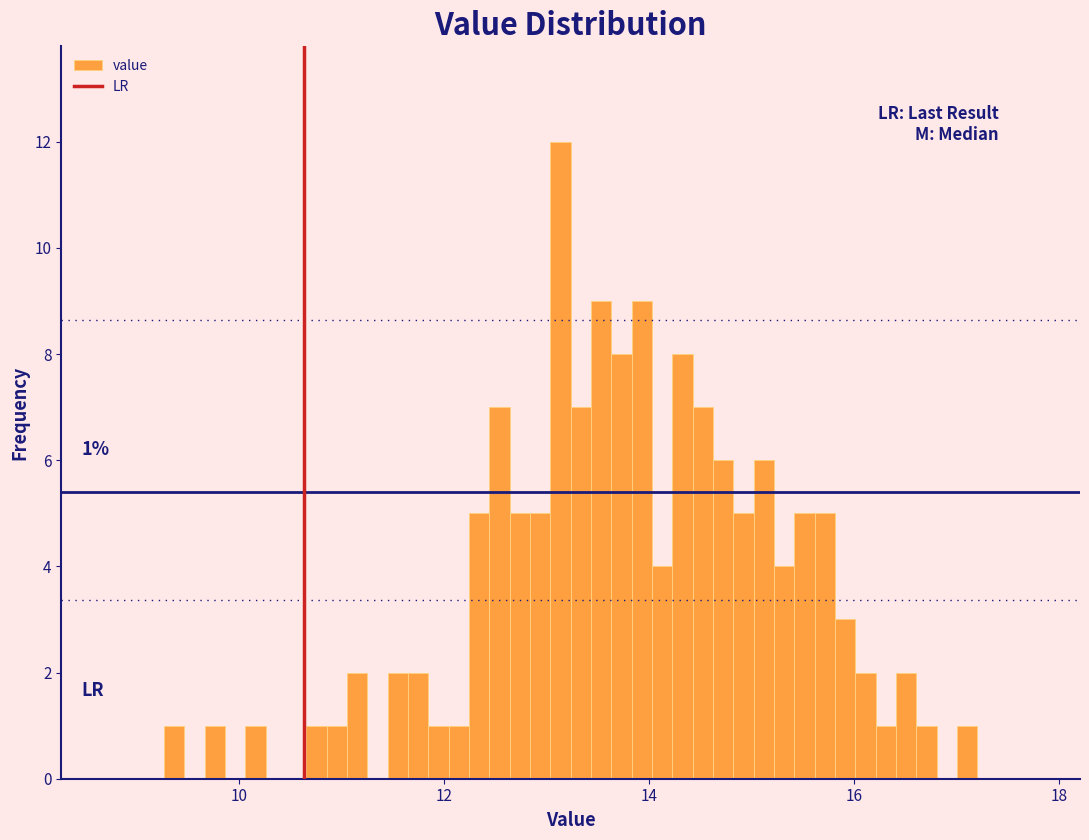

Around what value on the x-axis is the tallest bar? Give the approximate position of its centre, as read against the axis.

13.2